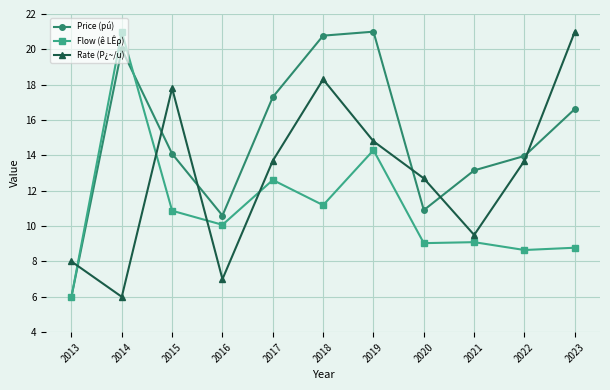

What is the difference between the highest and lowest values at 2020?

3.7